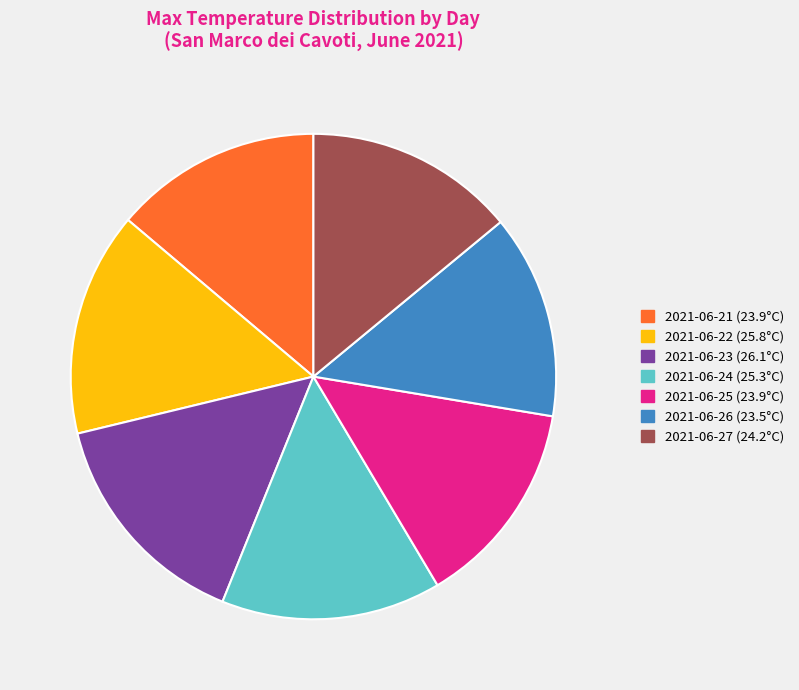

Between 2021-06-27 and 2021-06-24, which is larger?

2021-06-24